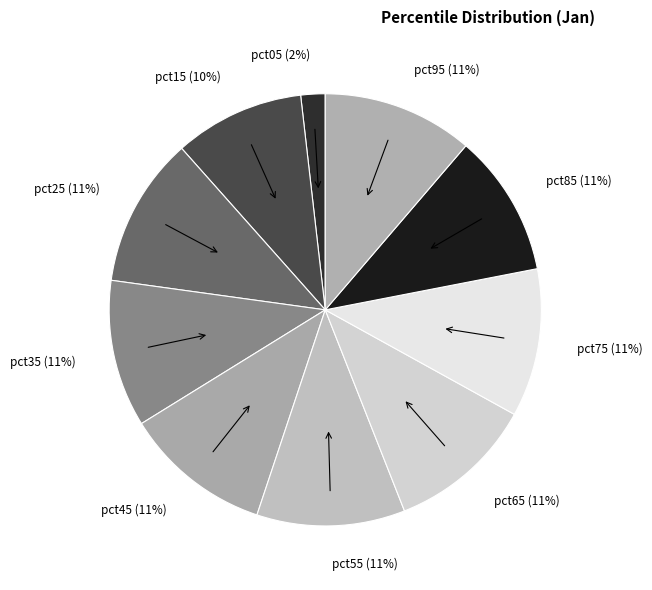

Does pct55 represent more than half of the total?

No